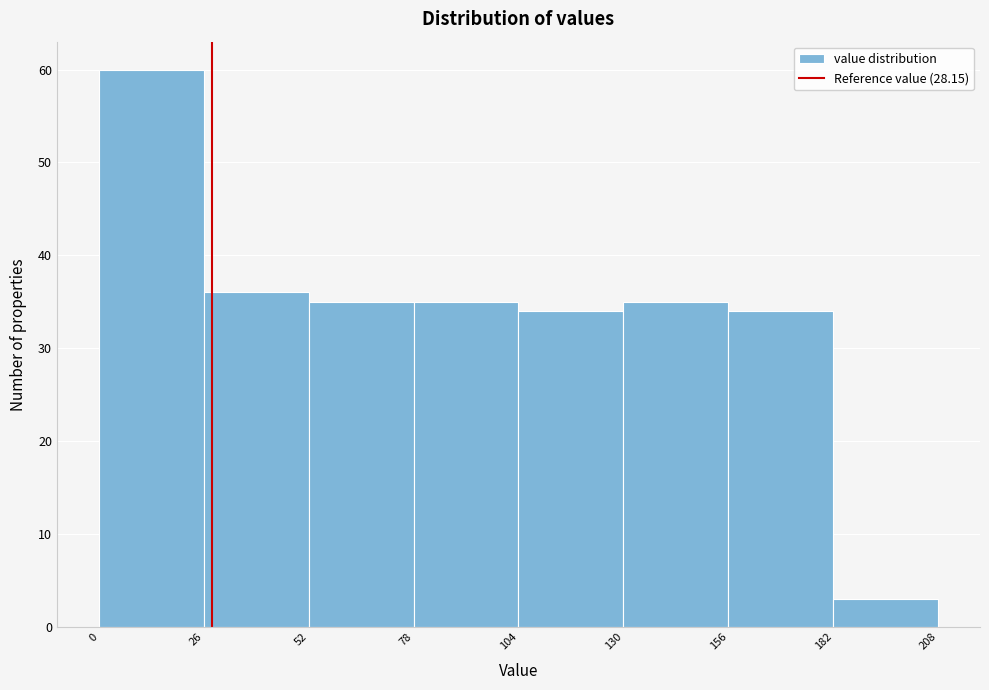

What is the height of the bar covering 26 to 52 on the x-axis? The values are not printed on the chart, so give them approximately, as read against the axis.

36